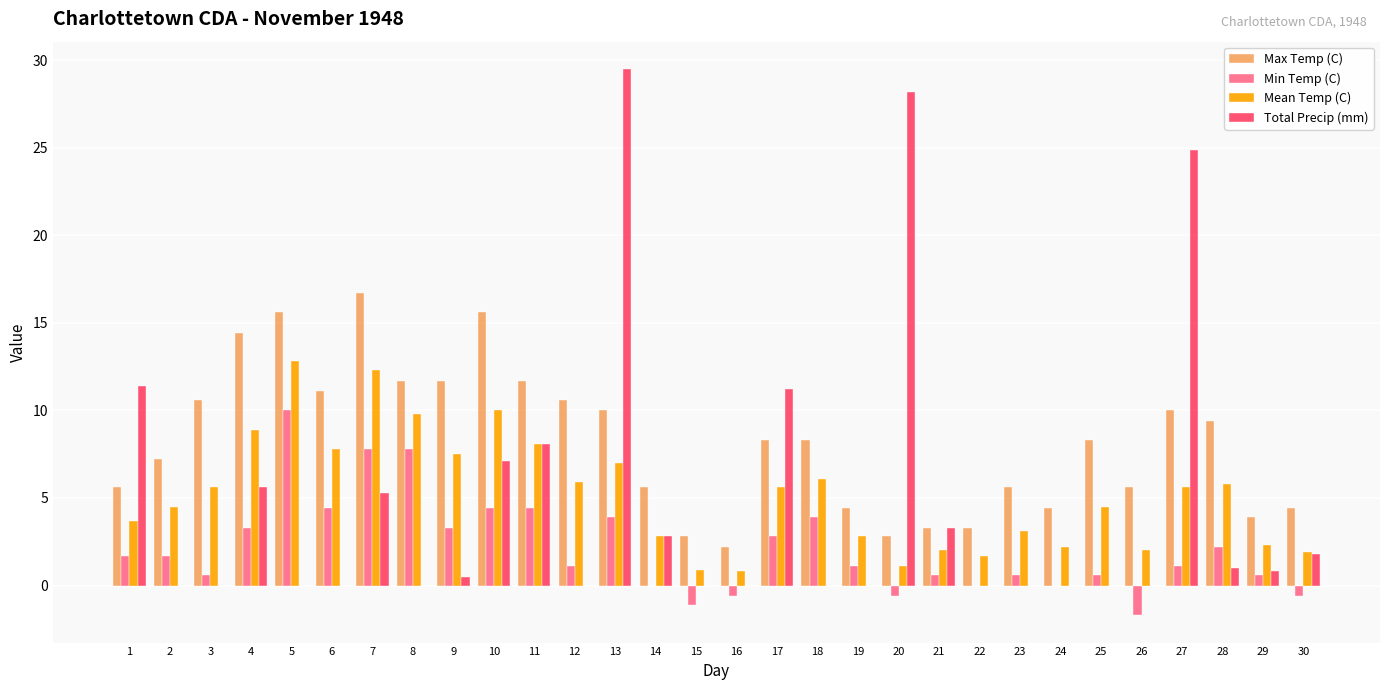

What is the sum of the Min Temp (C) values at 25 and 10?

5.0